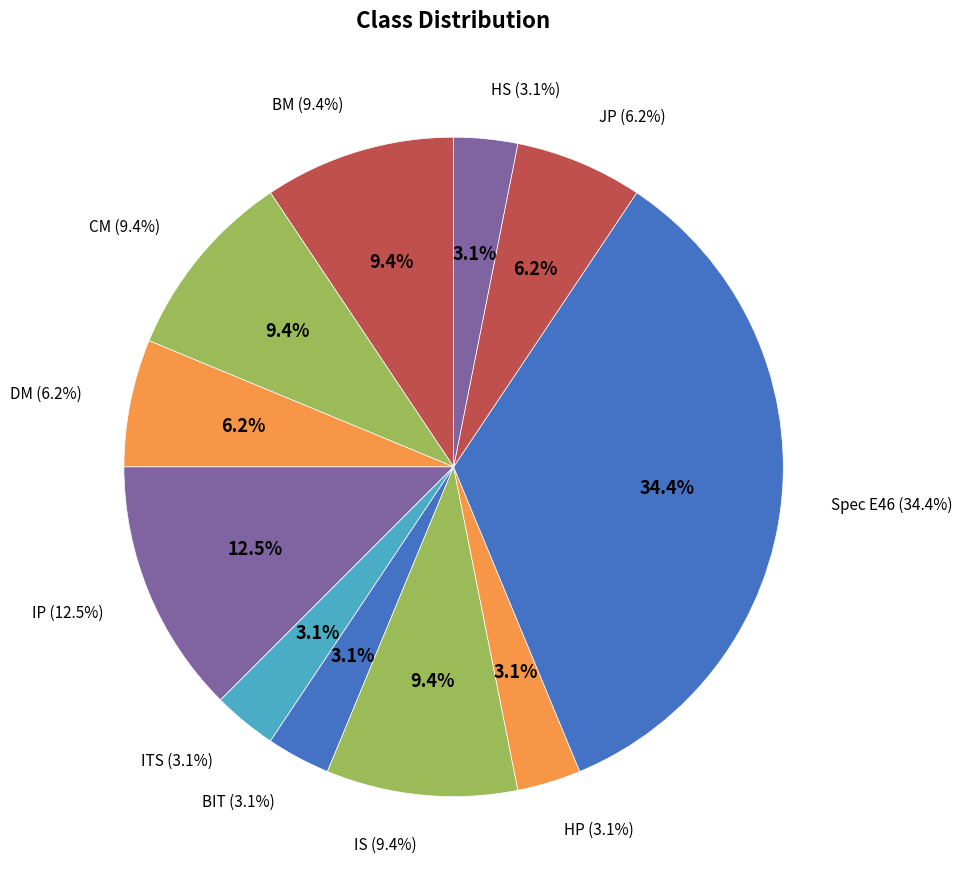

Which has a higher value, HP or HS?

HP